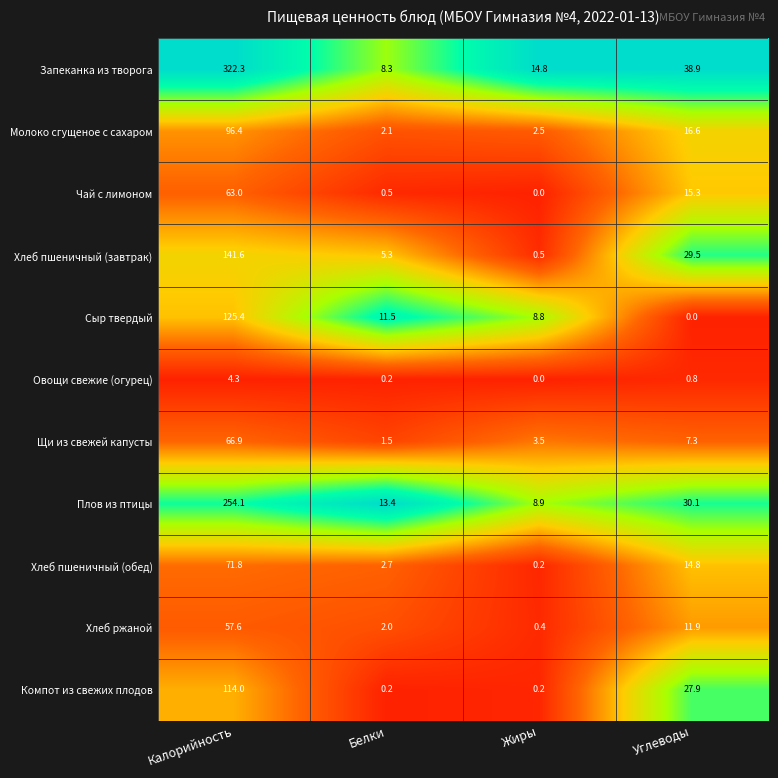

At Углеводы, list the series in order from smallest to largest.

Сыр твердый, Овощи свежие (огурец), Щи из свежей капусты, Хлеб ржаной, Хлеб пшеничный (обед), Чай с лимоном, Молоко сгущеное с сахаром, Компот из свежих плодов, Хлеб пшеничный (завтрак), Плов из птицы, Запеканка из творога